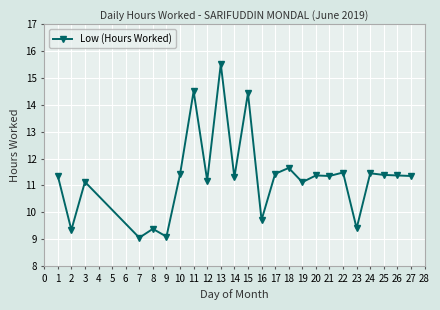

What is the difference between the maximum and second lowest values?

6.4